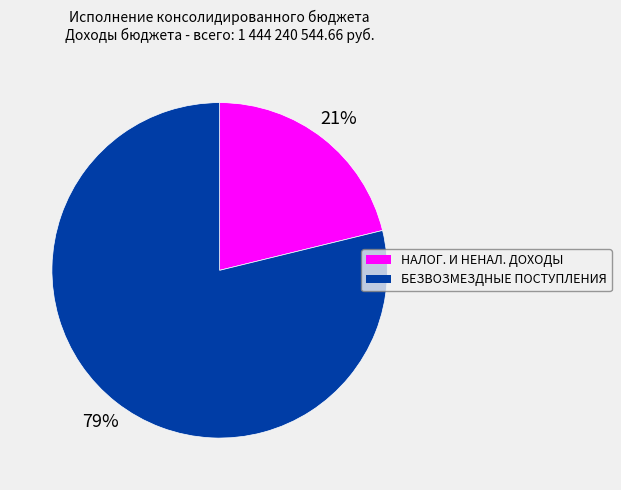

Is there a majority slice in this chart?

Yes